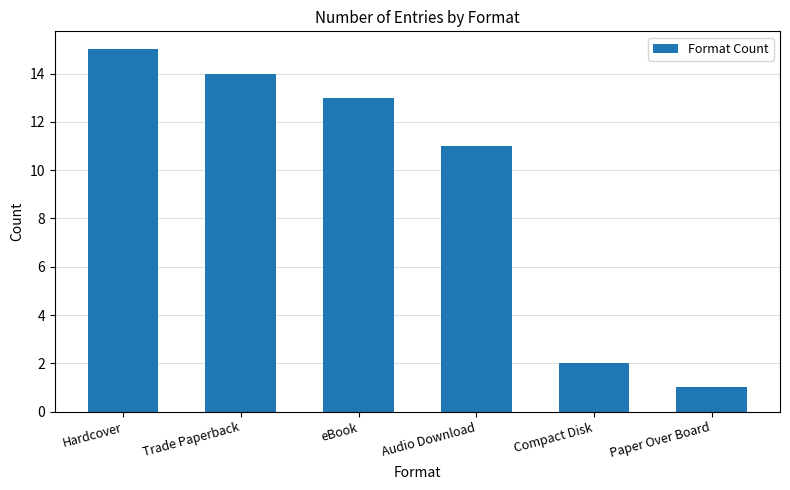

What position from the right is Hardcover?

6